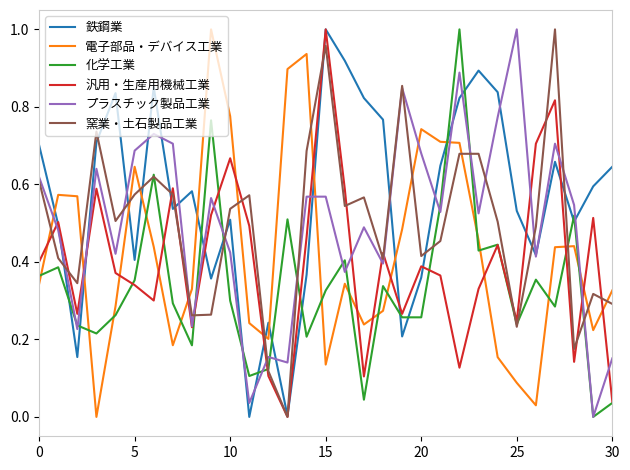

After their last crossing, which series has the higher values: プラスチック製品工業 or 電子部品・デバイス工業?

電子部品・デバイス工業